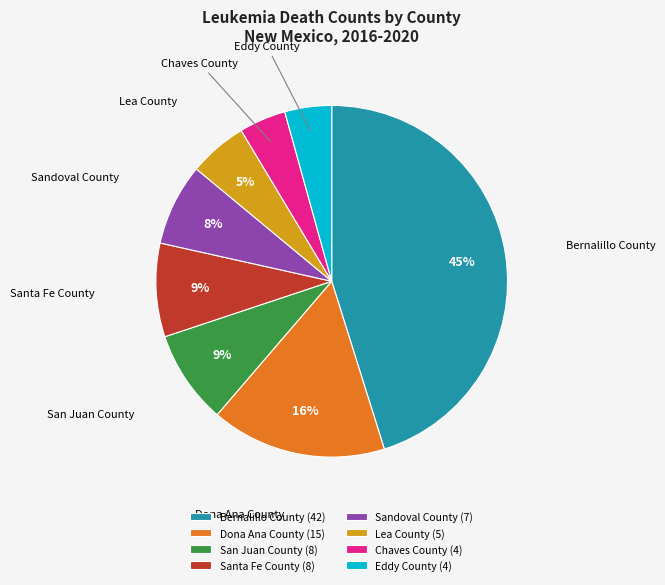

To the nearest percent, what is the average slice percentage?

12%